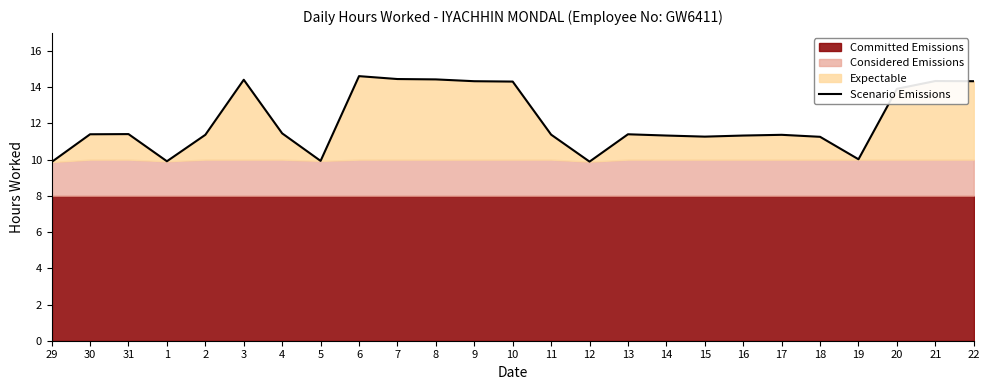

The chart shows a value of 6.4 at 14. True or false?

False